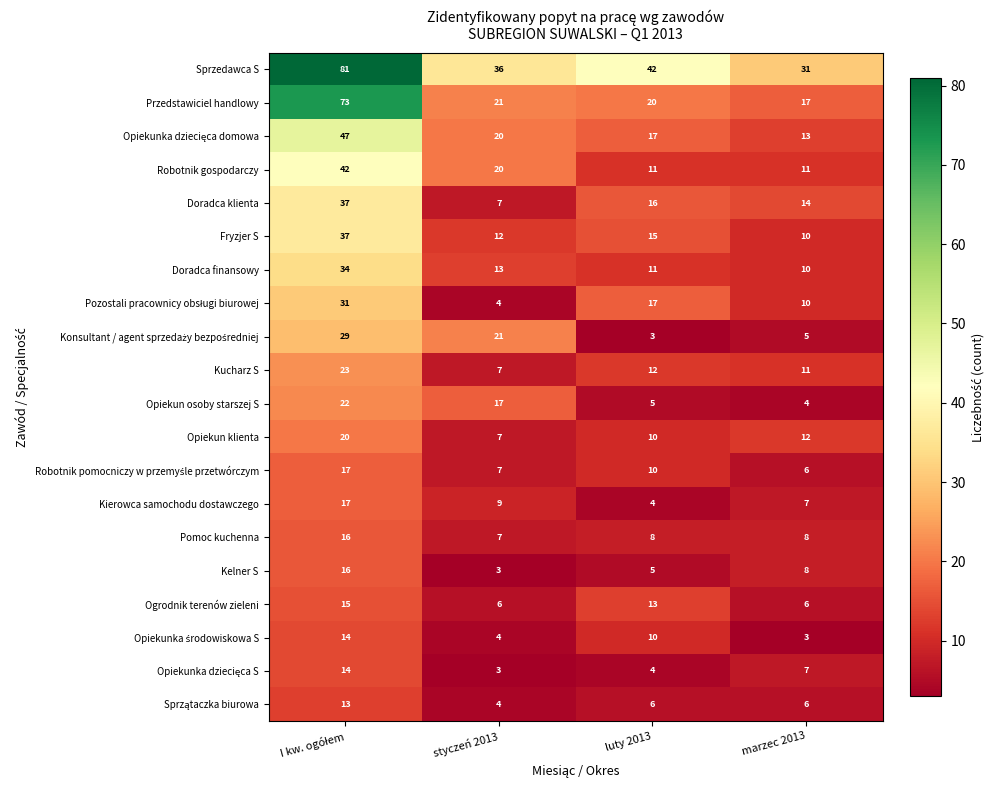

How many data points does each series have?

4